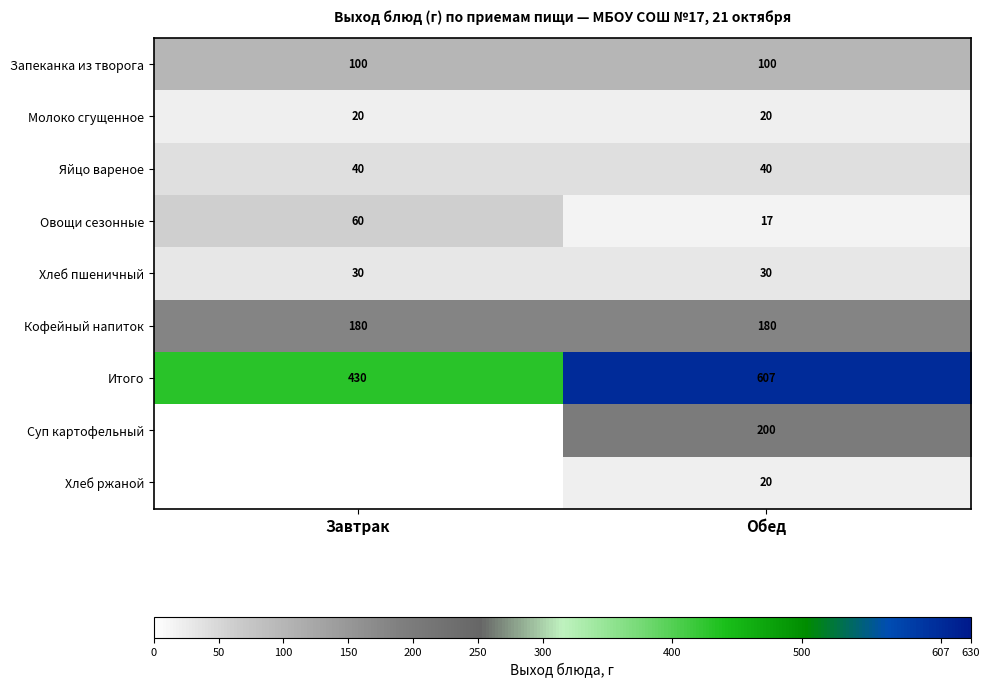

At which category is the sum across all series the highest?

Обед